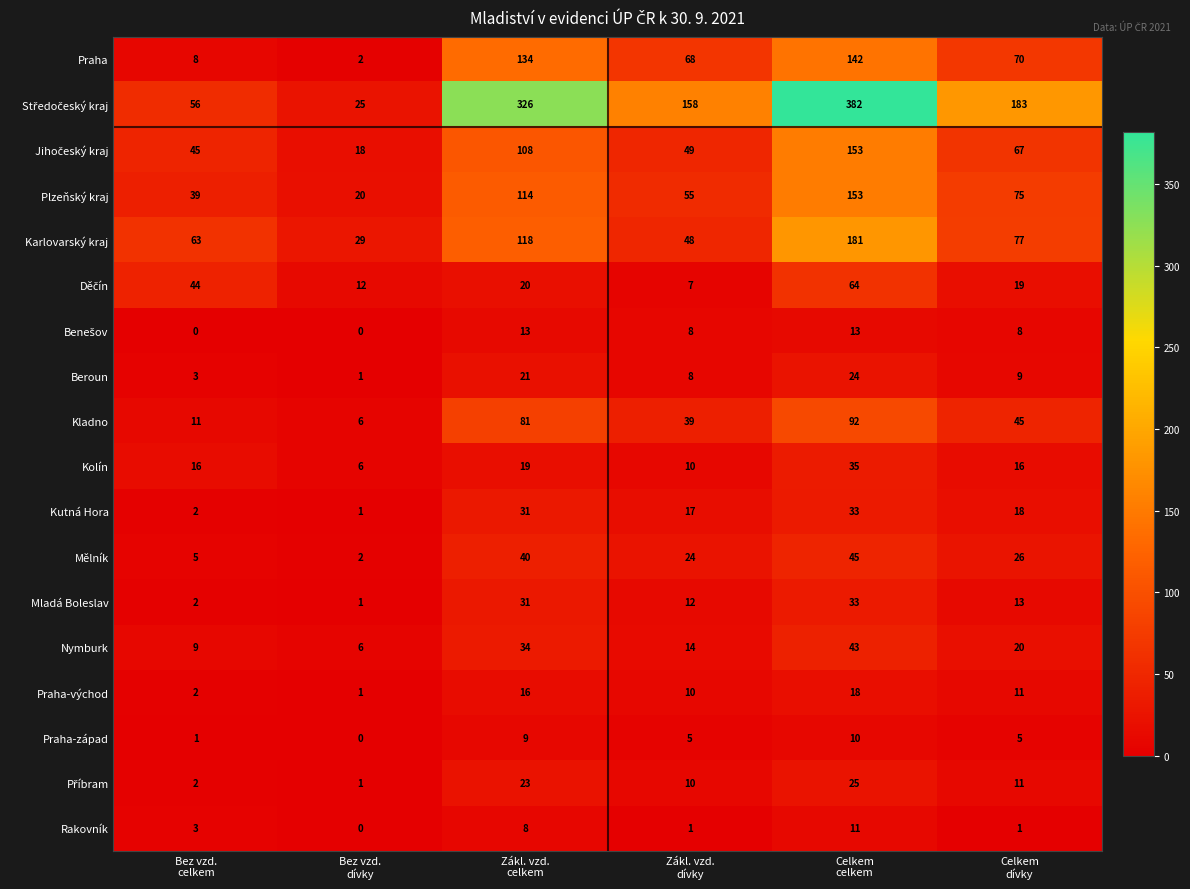

What is the difference between the highest and lowest values at Bez vzd.
dívky?

29